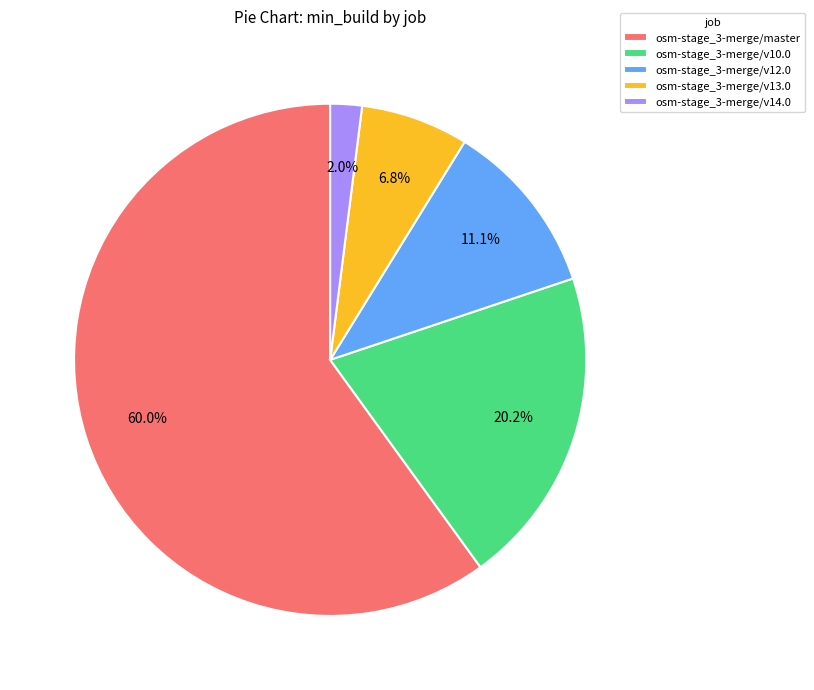

Is it true that osm-stage_3-merge/v12.0 is 11% of the pie?

True